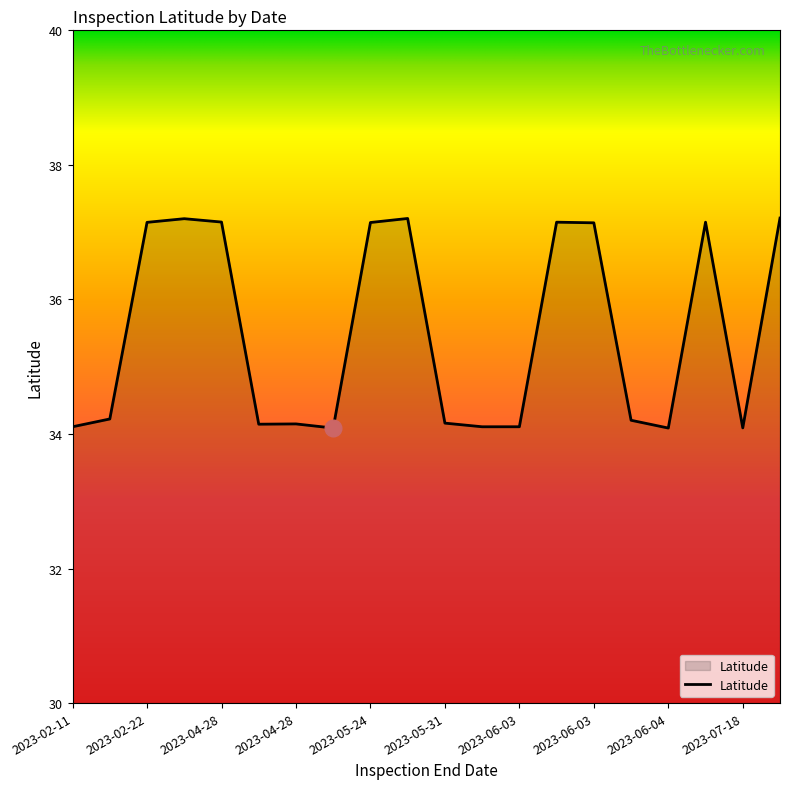

What is the difference between the maximum and minimum values?

3.1